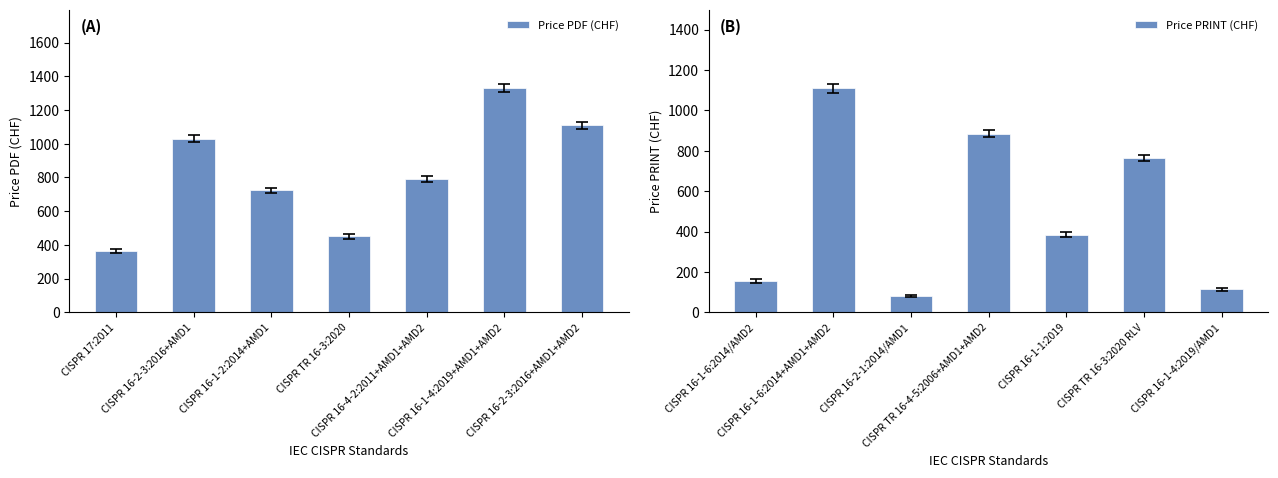

What is the sum of the Price PRINT (CHF) values at CISPR 16-1-6:2014/AMD2 and CISPR 16-1-6:2014+AMD1+AMD2?

1265